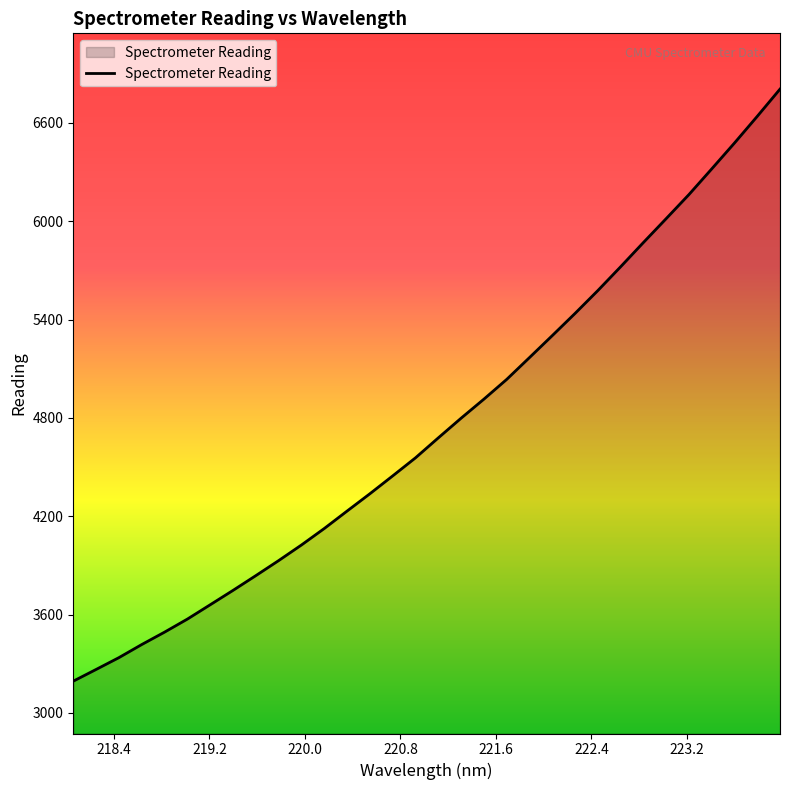

What is the difference between the maximum and minimum values?

3612.5